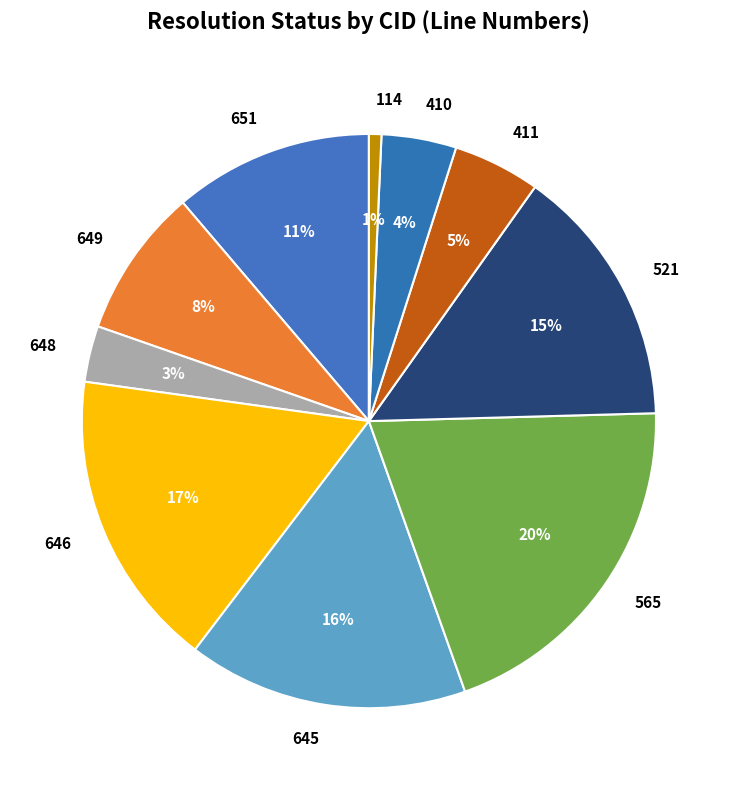

To the nearest percent, what is the average slice percentage?

10%